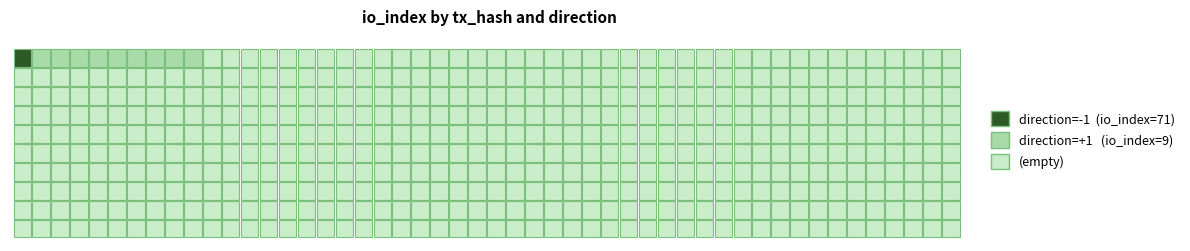

How many distinct data groups are displayed?

2